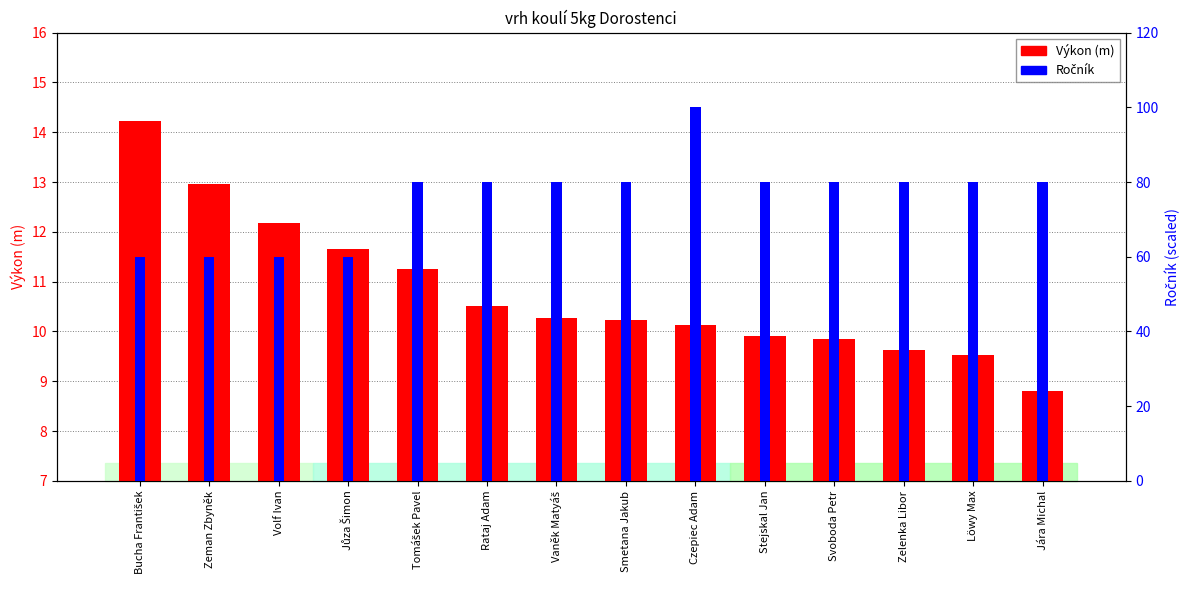

How many bars are there in each group?

2